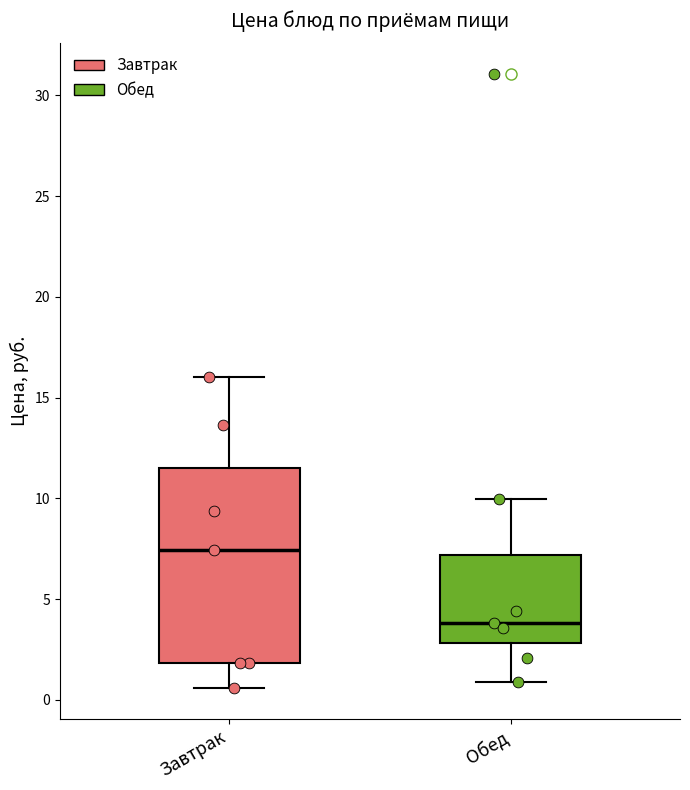

Which box has the lowest median line?

Обед